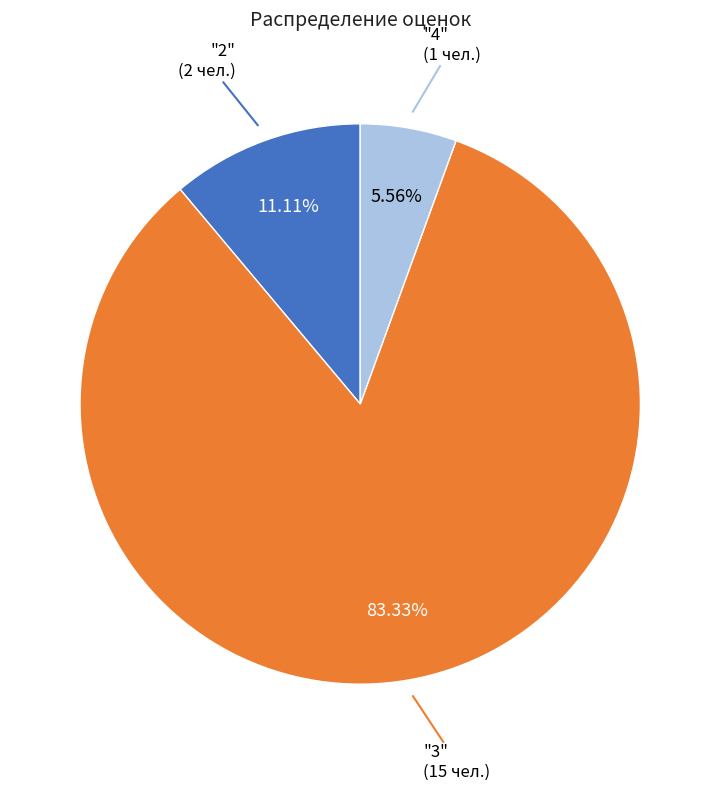

Count the number of slices in the pie.

3